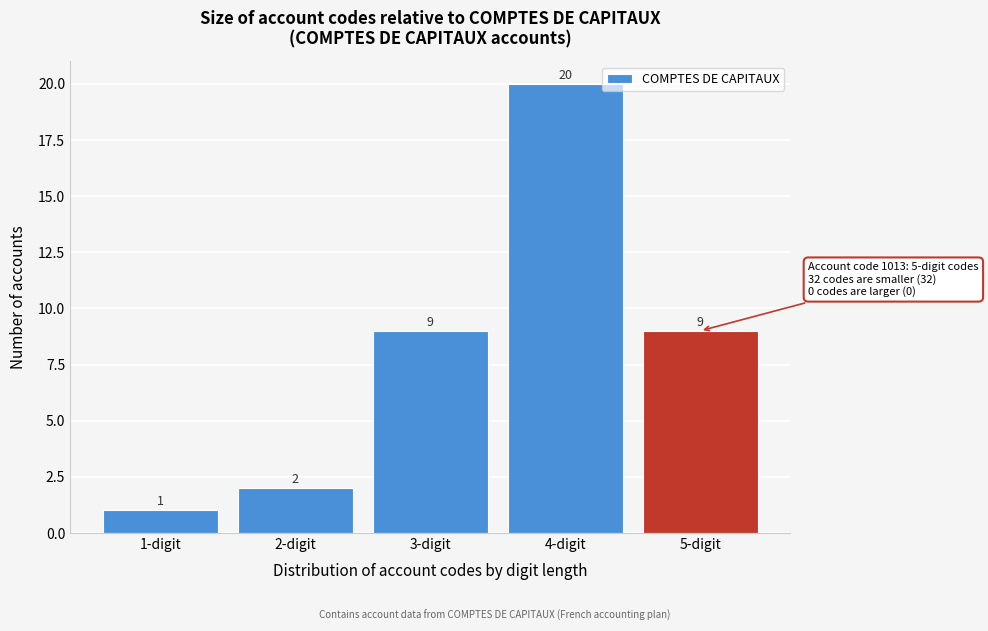

Reading right to left, transcribe all the data shown in this chart.

5-digit=9	4-digit=20	3-digit=9	2-digit=2	1-digit=1